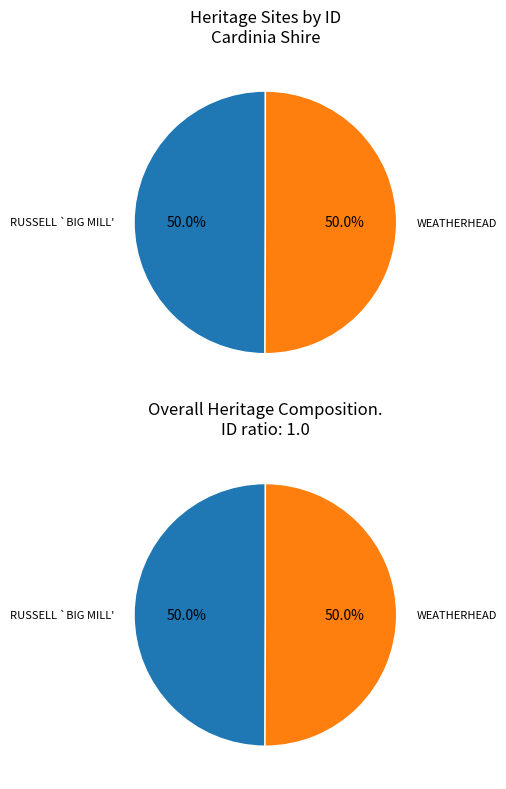

True or false: WEATHERHEAD (HORATIO) TIMBER MILL (SITE) accounts for 43% of the total.

False